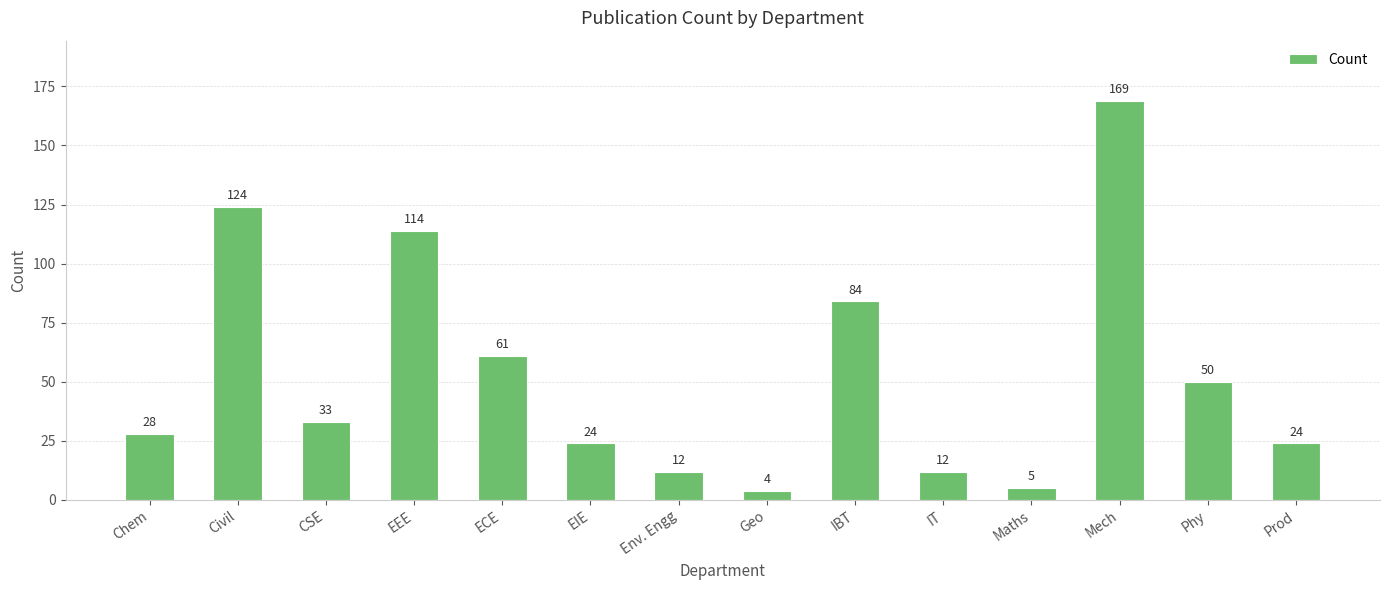

Which has a higher value, CSE or Env. Engg?

CSE